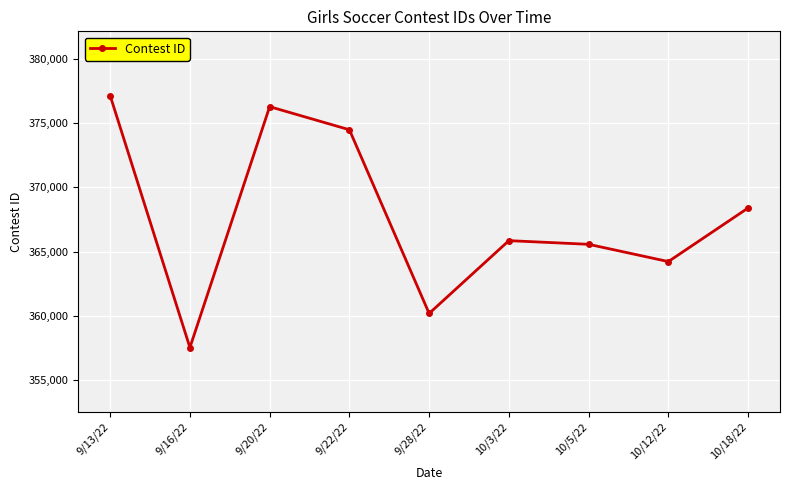

Which label corresponds to the largest value in the chart?

9/13/22